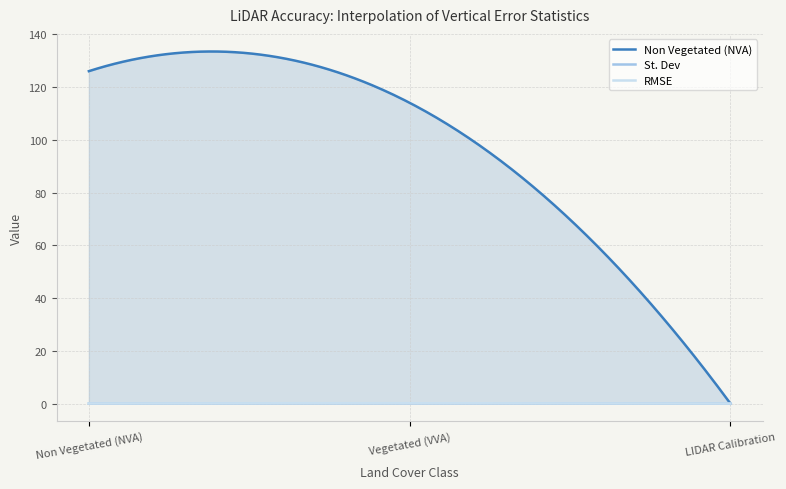

What position from the right is Vegetated (VVA)?

2